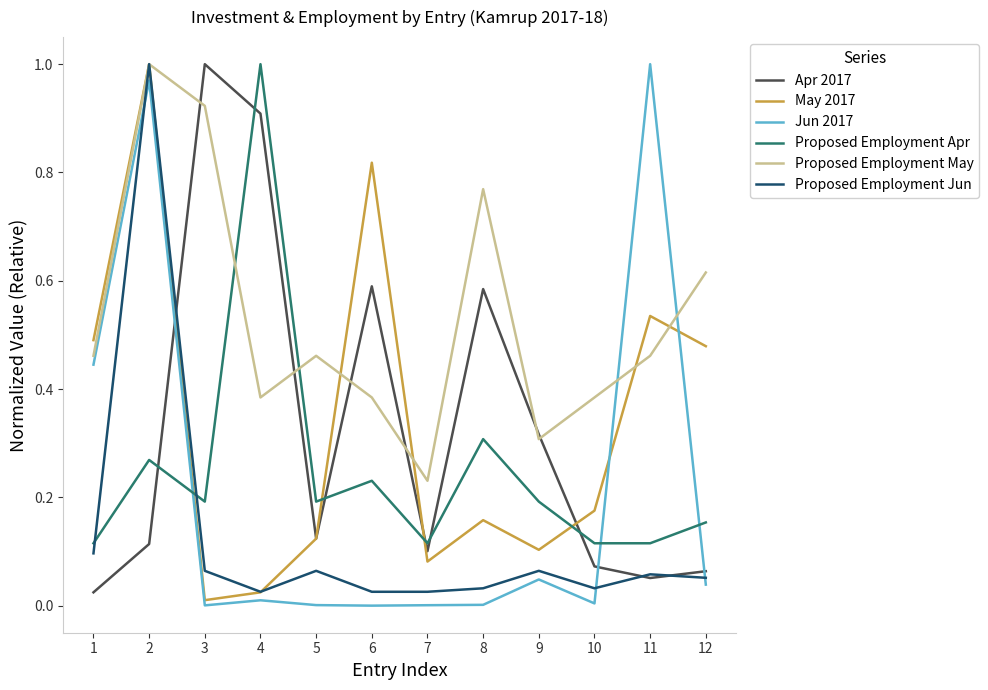

Which series changed the most between 10 and 11?

Jun 2017